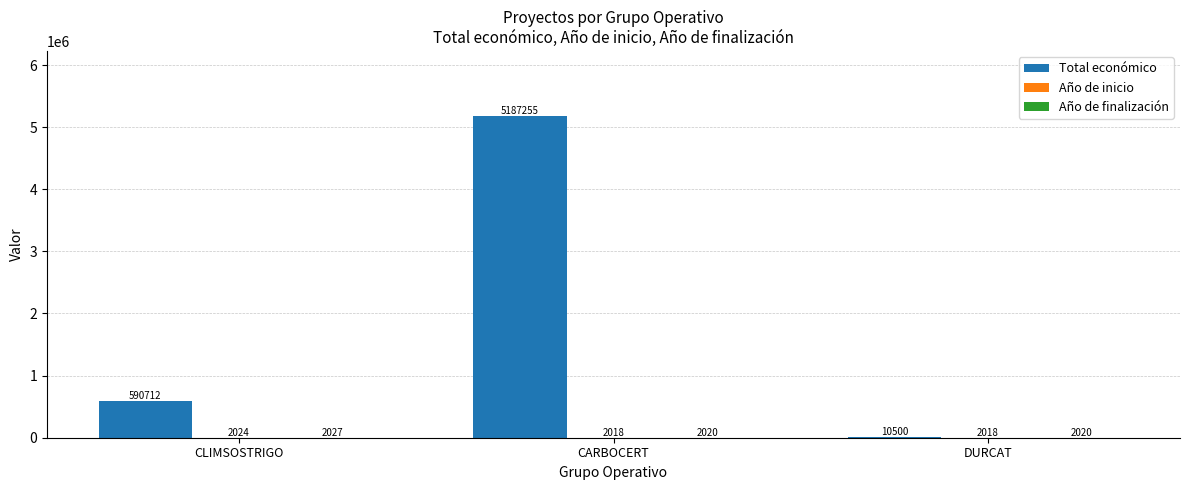

Does the chart contain stacked bars?

No